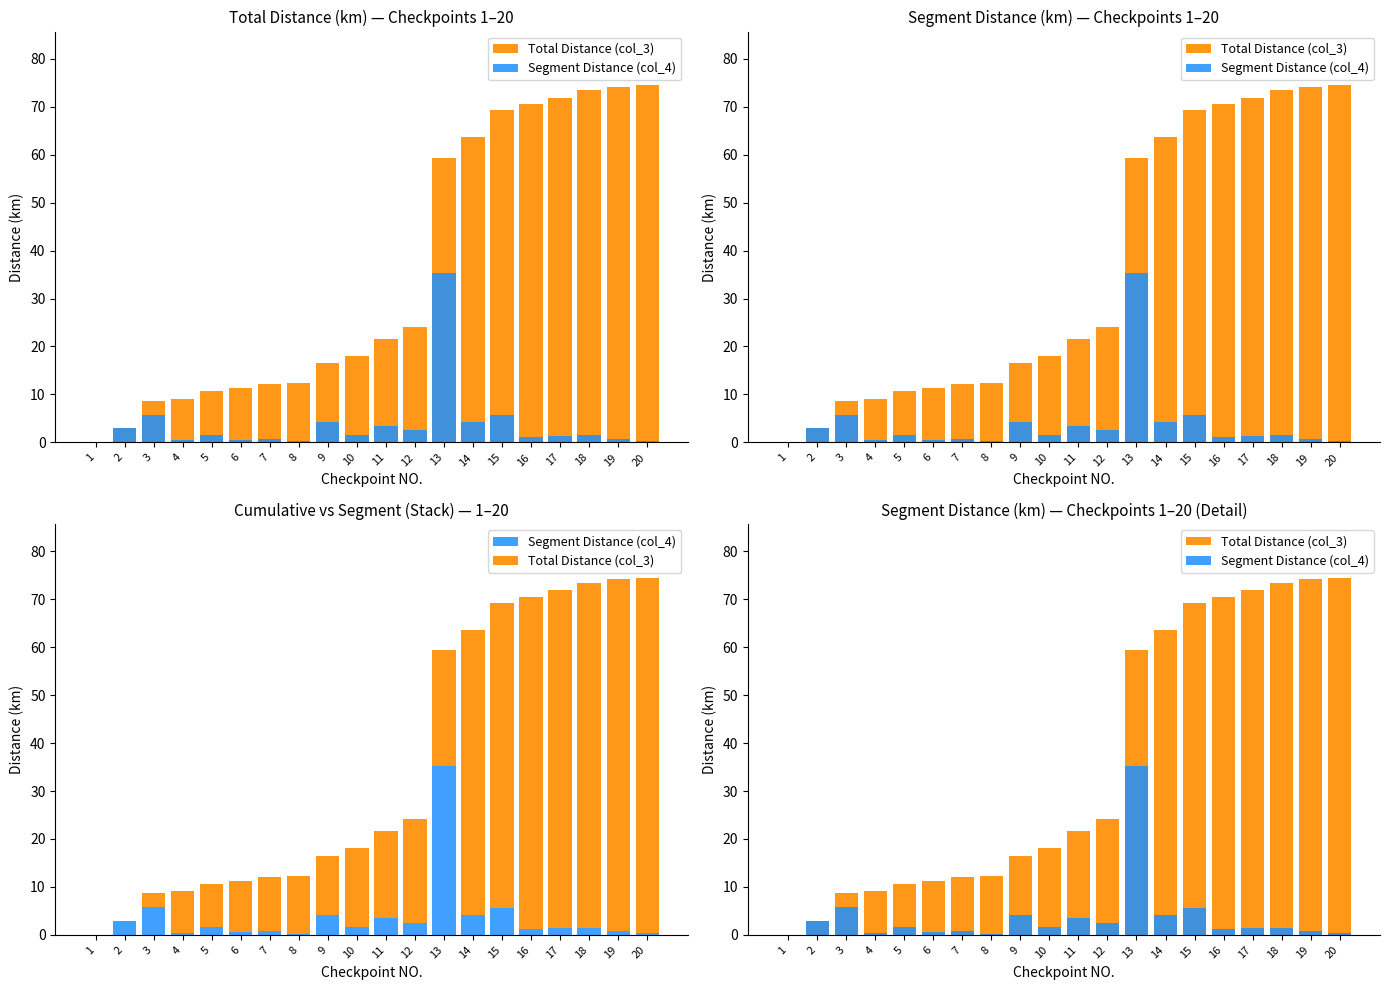

How many data points does each series have?

20